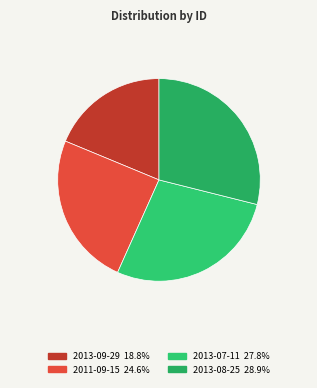

How many slices are in this pie chart?

4